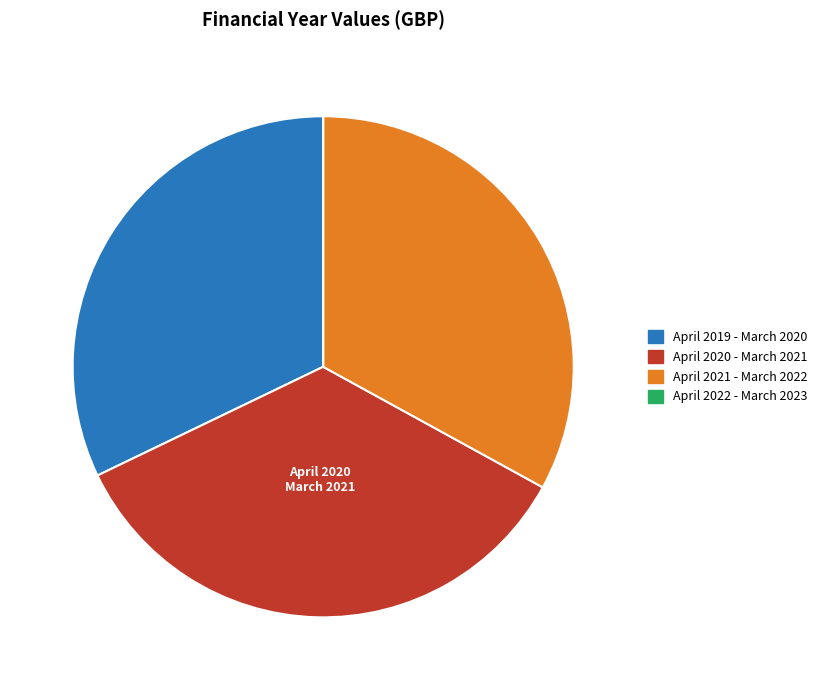

True or false: April 2020 - March 2021 accounts for 35% of the total.

True